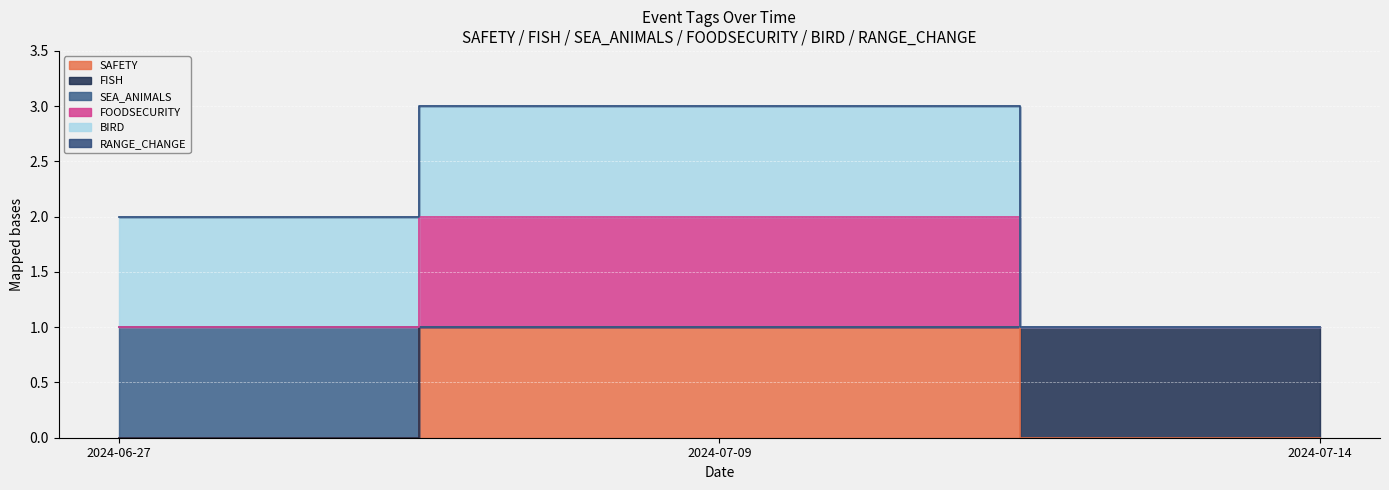

Is it true that SAFETY equals 0 at 2024-06-27?

False